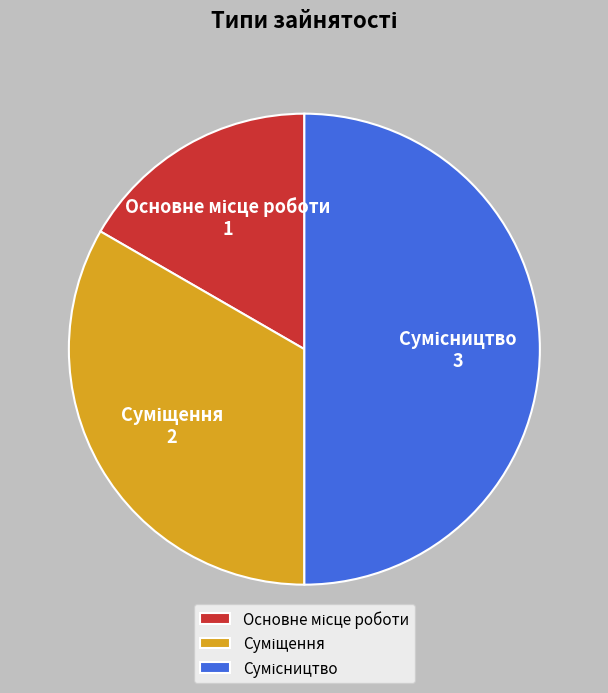

Count the number of slices in the pie.

3